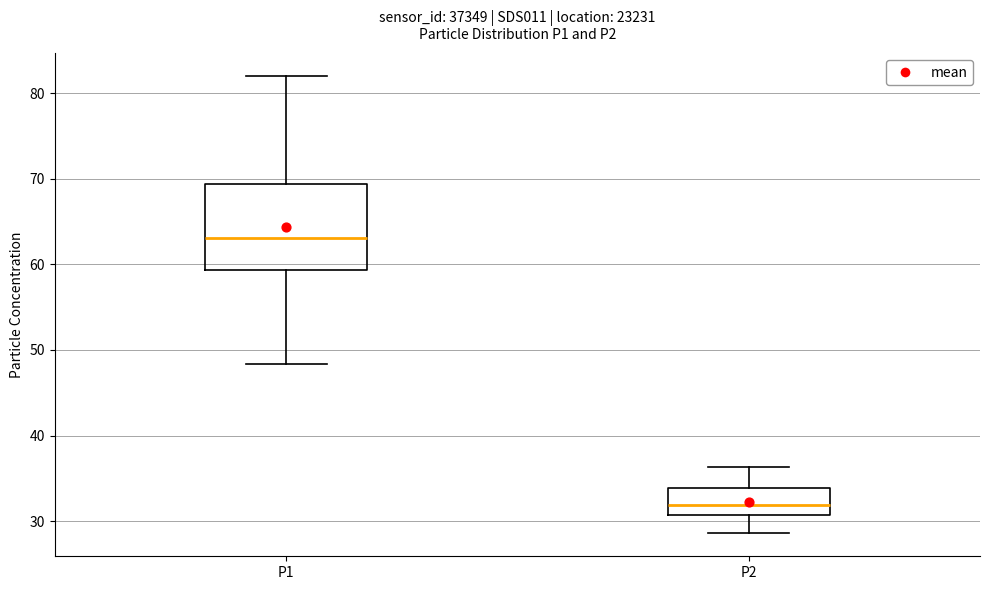

Reading left to right, read every box against the y-axis: the position of its median line, the range the box covers, and the ends of its whiskers. The values are not printed on the chart, so give them approximately, as read against the axis.

P1: median 63, box 59 to 69, whiskers 48 to 82
P2: median 32, box 31 to 34, whiskers 29 to 36